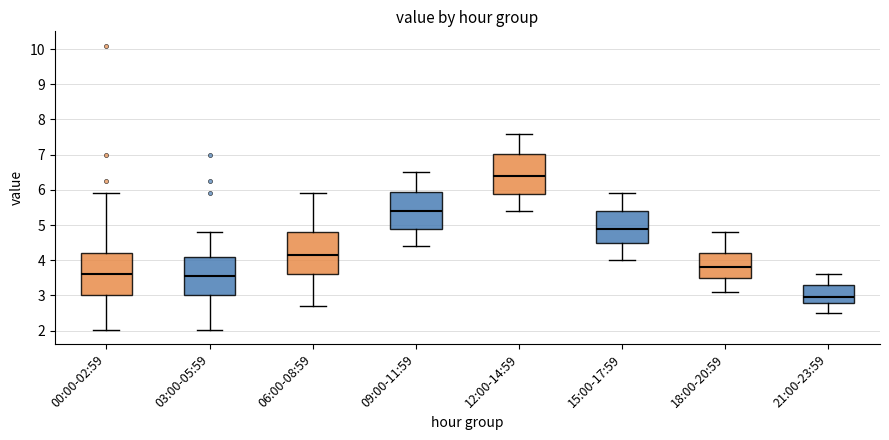

Which box has the lowest median line?

21:00-23:59